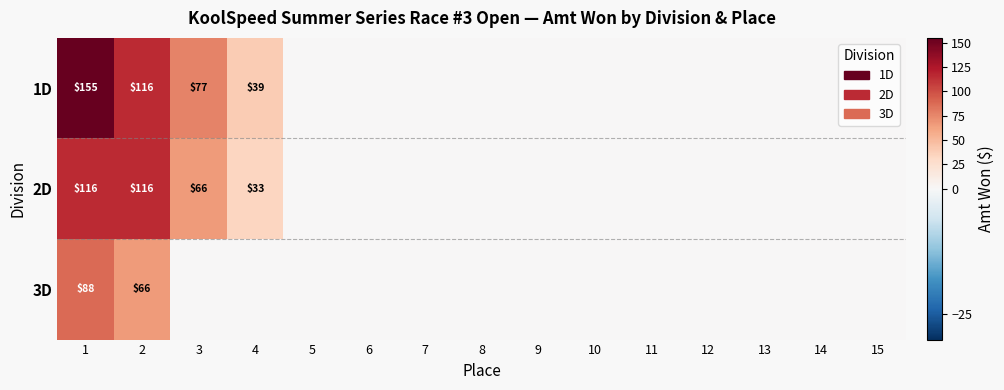

Is it true that 3D equals 27 at 2?

False